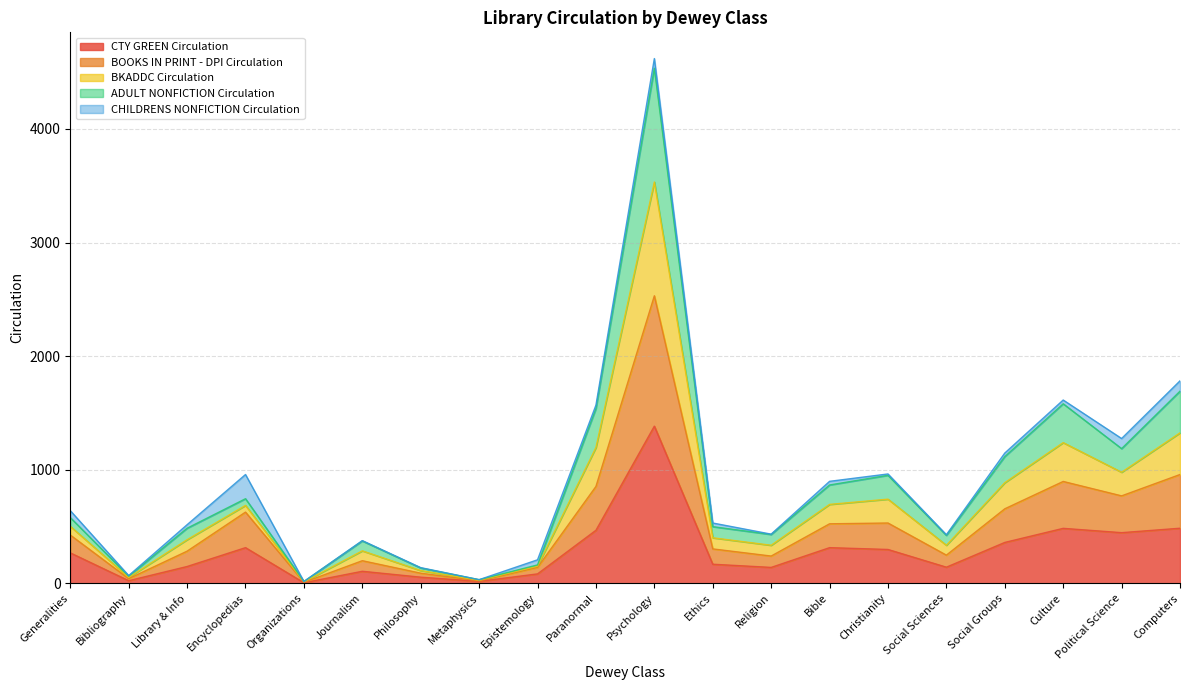

At which category is the sum across all series the highest?

Psychology